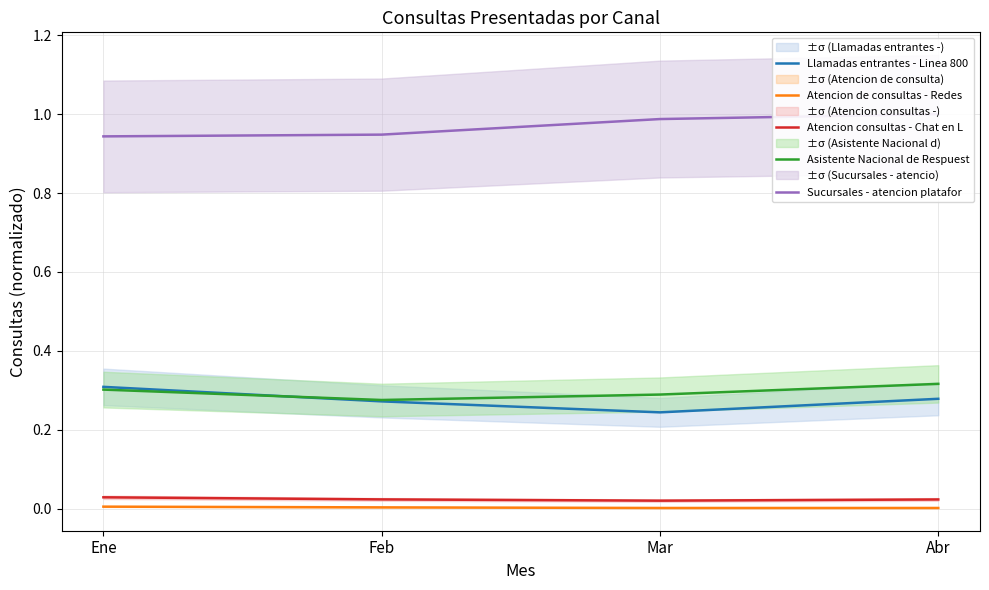

True or false: Asistente Nacional de Respuest and Atencion de consultas - Redes  intersect in this chart.

False